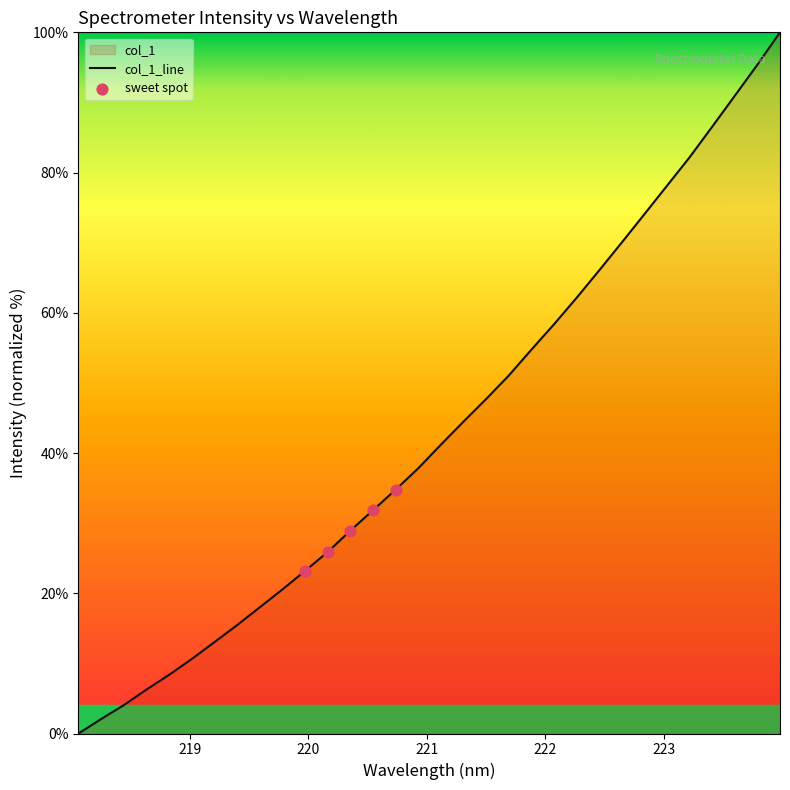

What is the change in value from 221.8812 to 222.4538?

+11.3